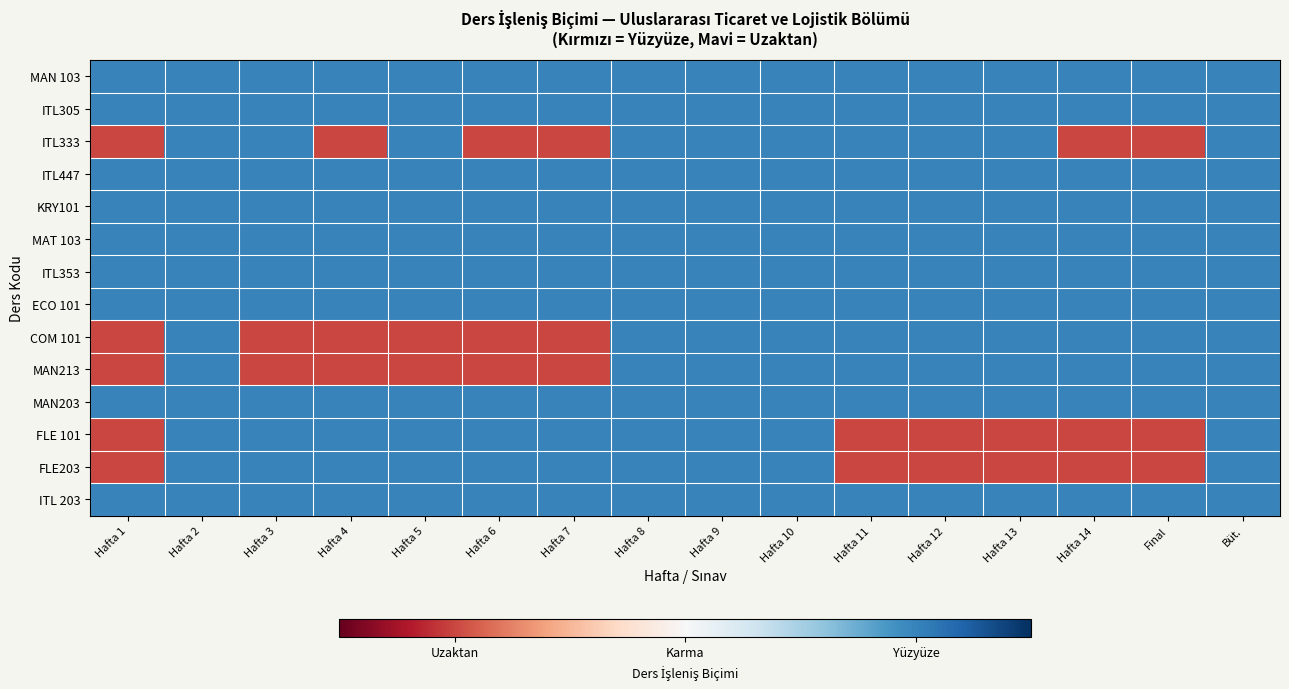

Reading left to right, transcribe all the data shown in this chart.

MAN 103: Hafta 1=0.5	Hafta 2=0.5	Hafta 3=0.5	Hafta 4=0.5	Hafta 5=0.5	Hafta 6=0.5	Hafta 7=0.5	Hafta 8=0.5	Hafta 9=0.5	Hafta 10=0.5	Hafta 11=0.5	Hafta 12=0.5	Hafta 13=0.5	Hafta 14=0.5	Final=0.5	Büt.=0.5
ITL305: Hafta 1=0.5	Hafta 2=0.5	Hafta 3=0.5	Hafta 4=0.5	Hafta 5=0.5	Hafta 6=0.5	Hafta 7=0.5	Hafta 8=0.5	Hafta 9=0.5	Hafta 10=0.5	Hafta 11=0.5	Hafta 12=0.5	Hafta 13=0.5	Hafta 14=0.5	Final=0.5	Büt.=0.5
ITL333: Hafta 1=-0.5	Hafta 2=0.5	Hafta 3=0.5	Hafta 4=-0.5	Hafta 5=0.5	Hafta 6=-0.5	Hafta 7=-0.5	Hafta 8=0.5	Hafta 9=0.5	Hafta 10=0.5	Hafta 11=0.5	Hafta 12=0.5	Hafta 13=0.5	Hafta 14=-0.5	Final=-0.5	Büt.=0.5
ITL447: Hafta 1=0.5	Hafta 2=0.5	Hafta 3=0.5	Hafta 4=0.5	Hafta 5=0.5	Hafta 6=0.5	Hafta 7=0.5	Hafta 8=0.5	Hafta 9=0.5	Hafta 10=0.5	Hafta 11=0.5	Hafta 12=0.5	Hafta 13=0.5	Hafta 14=0.5	Final=0.5	Büt.=0.5
KRY101: Hafta 1=0.5	Hafta 2=0.5	Hafta 3=0.5	Hafta 4=0.5	Hafta 5=0.5	Hafta 6=0.5	Hafta 7=0.5	Hafta 8=0.5	Hafta 9=0.5	Hafta 10=0.5	Hafta 11=0.5	Hafta 12=0.5	Hafta 13=0.5	Hafta 14=0.5	Final=0.5	Büt.=0.5
MAT 103: Hafta 1=0.5	Hafta 2=0.5	Hafta 3=0.5	Hafta 4=0.5	Hafta 5=0.5	Hafta 6=0.5	Hafta 7=0.5	Hafta 8=0.5	Hafta 9=0.5	Hafta 10=0.5	Hafta 11=0.5	Hafta 12=0.5	Hafta 13=0.5	Hafta 14=0.5	Final=0.5	Büt.=0.5
ITL353: Hafta 1=0.5	Hafta 2=0.5	Hafta 3=0.5	Hafta 4=0.5	Hafta 5=0.5	Hafta 6=0.5	Hafta 7=0.5	Hafta 8=0.5	Hafta 9=0.5	Hafta 10=0.5	Hafta 11=0.5	Hafta 12=0.5	Hafta 13=0.5	Hafta 14=0.5	Final=0.5	Büt.=0.5
ECO 101: Hafta 1=0.5	Hafta 2=0.5	Hafta 3=0.5	Hafta 4=0.5	Hafta 5=0.5	Hafta 6=0.5	Hafta 7=0.5	Hafta 8=0.5	Hafta 9=0.5	Hafta 10=0.5	Hafta 11=0.5	Hafta 12=0.5	Hafta 13=0.5	Hafta 14=0.5	Final=0.5	Büt.=0.5
COM 101: Hafta 1=-0.5	Hafta 2=0.5	Hafta 3=-0.5	Hafta 4=-0.5	Hafta 5=-0.5	Hafta 6=-0.5	Hafta 7=-0.5	Hafta 8=0.5	Hafta 9=0.5	Hafta 10=0.5	Hafta 11=0.5	Hafta 12=0.5	Hafta 13=0.5	Hafta 14=0.5	Final=0.5	Büt.=0.5
MAN213: Hafta 1=-0.5	Hafta 2=0.5	Hafta 3=-0.5	Hafta 4=-0.5	Hafta 5=-0.5	Hafta 6=-0.5	Hafta 7=-0.5	Hafta 8=0.5	Hafta 9=0.5	Hafta 10=0.5	Hafta 11=0.5	Hafta 12=0.5	Hafta 13=0.5	Hafta 14=0.5	Final=0.5	Büt.=0.5
MAN203: Hafta 1=0.5	Hafta 2=0.5	Hafta 3=0.5	Hafta 4=0.5	Hafta 5=0.5	Hafta 6=0.5	Hafta 7=0.5	Hafta 8=0.5	Hafta 9=0.5	Hafta 10=0.5	Hafta 11=0.5	Hafta 12=0.5	Hafta 13=0.5	Hafta 14=0.5	Final=0.5	Büt.=0.5
FLE 101: Hafta 1=-0.5	Hafta 2=0.5	Hafta 3=0.5	Hafta 4=0.5	Hafta 5=0.5	Hafta 6=0.5	Hafta 7=0.5	Hafta 8=0.5	Hafta 9=0.5	Hafta 10=0.5	Hafta 11=-0.5	Hafta 12=-0.5	Hafta 13=-0.5	Hafta 14=-0.5	Final=-0.5	Büt.=0.5
FLE203: Hafta 1=-0.5	Hafta 2=0.5	Hafta 3=0.5	Hafta 4=0.5	Hafta 5=0.5	Hafta 6=0.5	Hafta 7=0.5	Hafta 8=0.5	Hafta 9=0.5	Hafta 10=0.5	Hafta 11=-0.5	Hafta 12=-0.5	Hafta 13=-0.5	Hafta 14=-0.5	Final=-0.5	Büt.=0.5
ITL 203: Hafta 1=0.5	Hafta 2=0.5	Hafta 3=0.5	Hafta 4=0.5	Hafta 5=0.5	Hafta 6=0.5	Hafta 7=0.5	Hafta 8=0.5	Hafta 9=0.5	Hafta 10=0.5	Hafta 11=0.5	Hafta 12=0.5	Hafta 13=0.5	Hafta 14=0.5	Final=0.5	Büt.=0.5